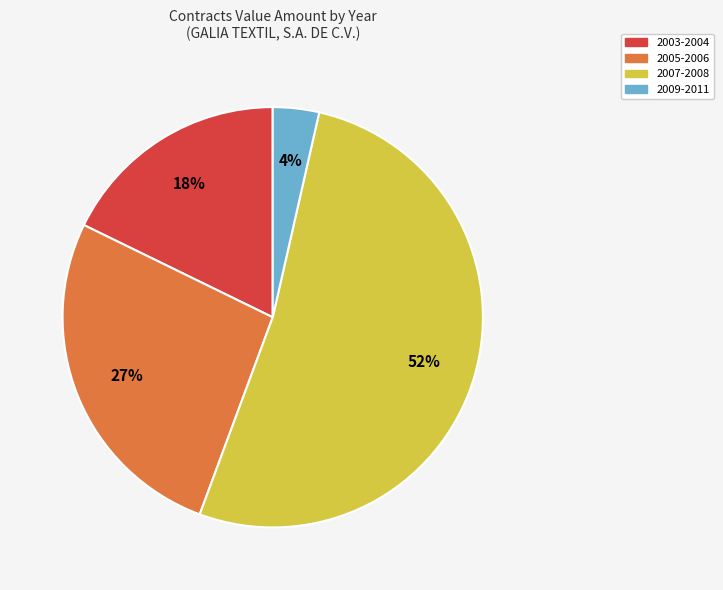

To the nearest percent, what is the average slice percentage?

25%